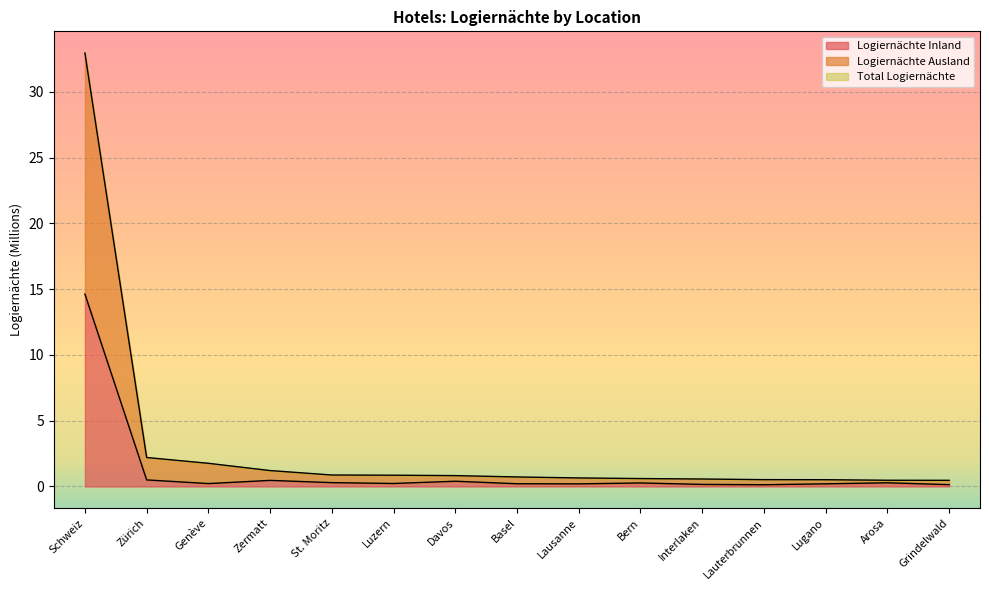

What is the maximum value for Logiernächte Inland?

14.6